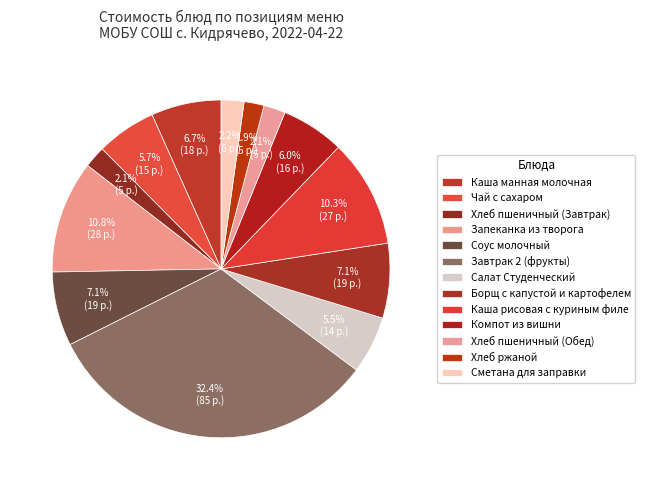

Which has a higher value, Соус молочный or Запеканка из творога?

Запеканка из творога